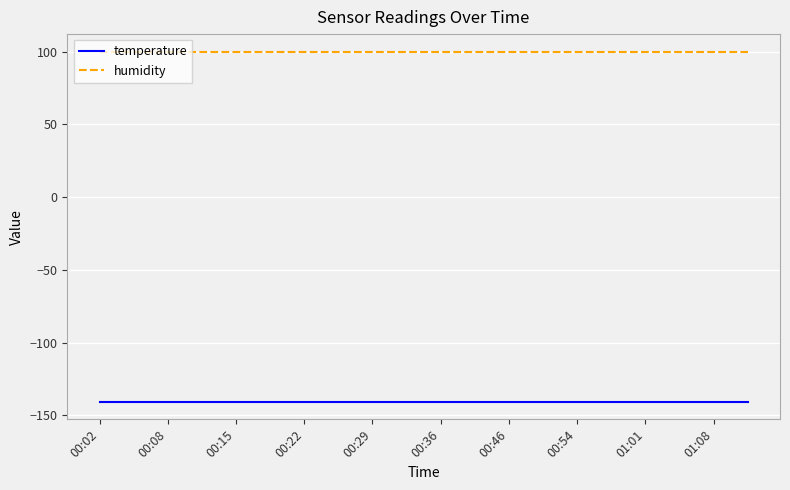

True or false: humidity and temperature intersect in this chart.

False